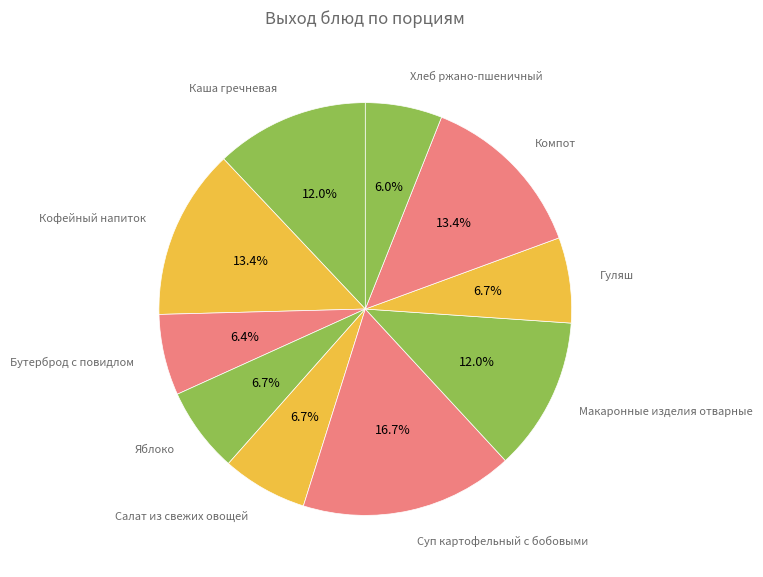

To the nearest percent, what is the difference between the Салат из свежих овощей and Суп картофельный с бобовыми slice percentages?

10%